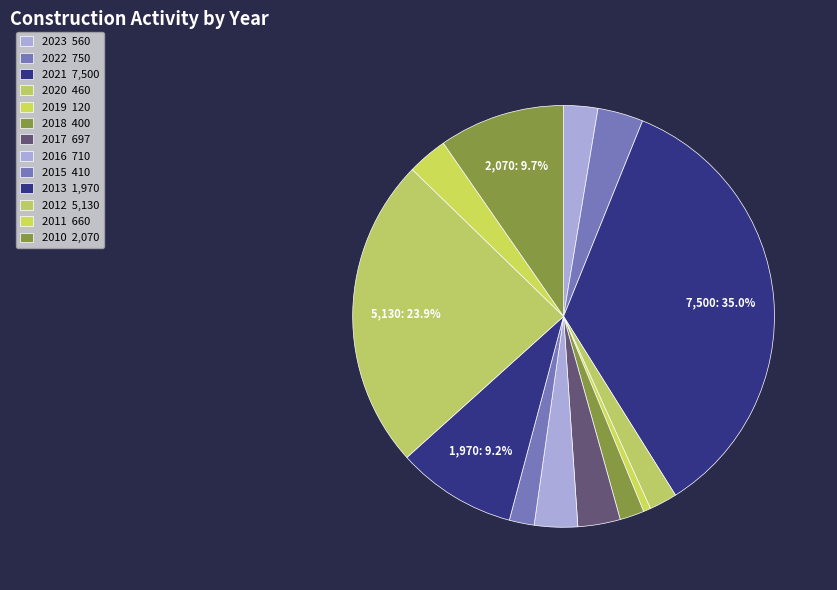

What is the largest slice in the pie chart?

2021